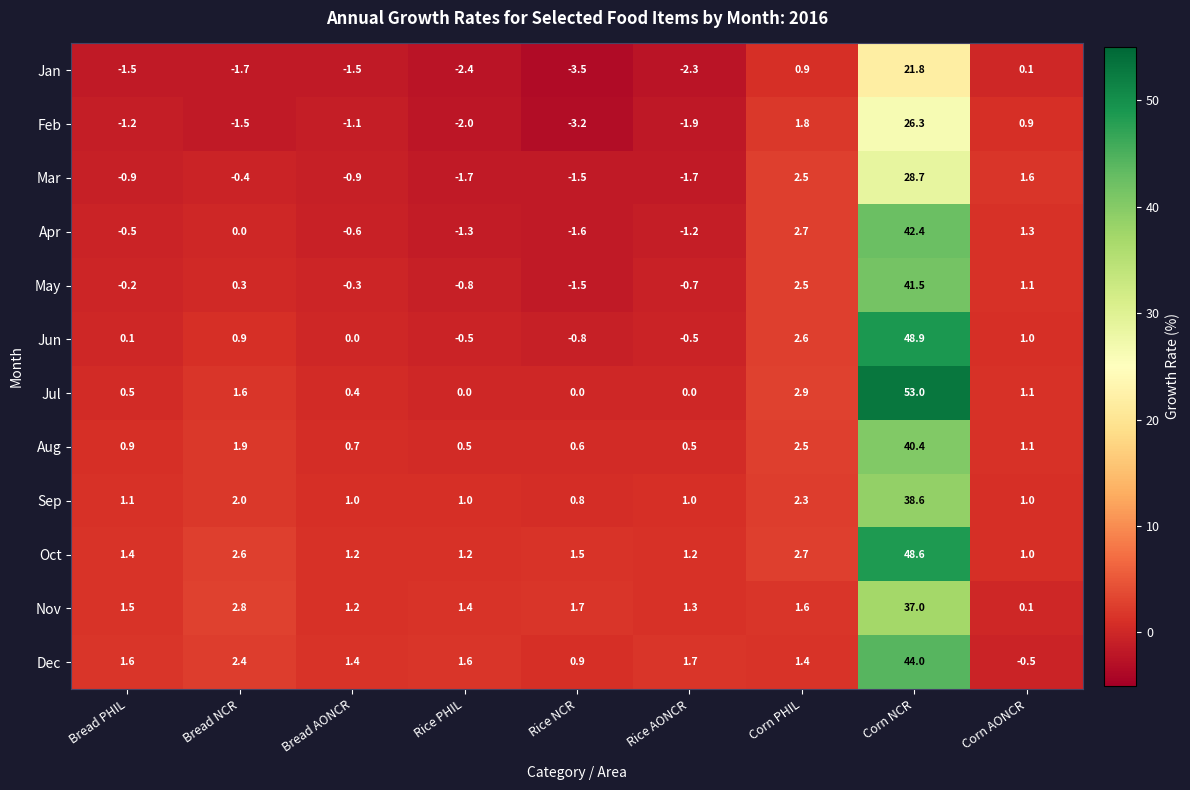

Between Rice AONCR and Corn AONCR, which series saw the biggest shift?

Mar